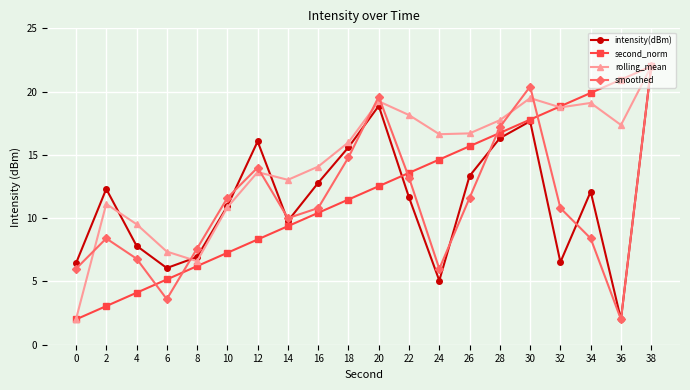

In intensity(dBm), how many points are higher than both neighbors (excluding endpoints)?

5